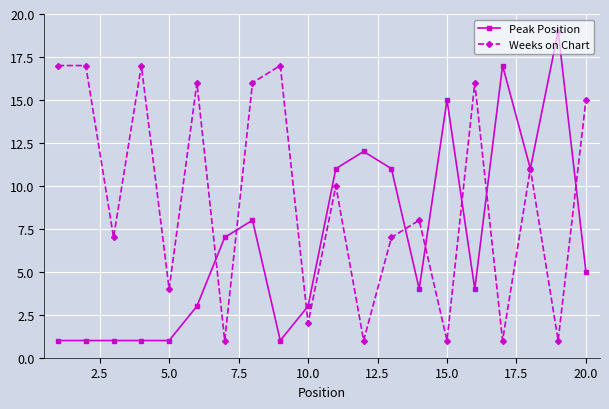

What is the value of the Weeks on Chart point at the 13th from the left?

7